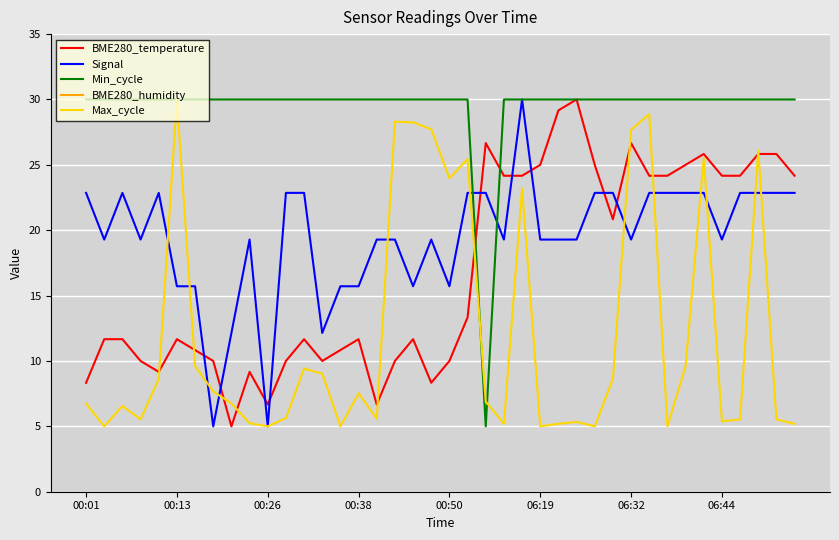

Count the number of data series in this chart.

5